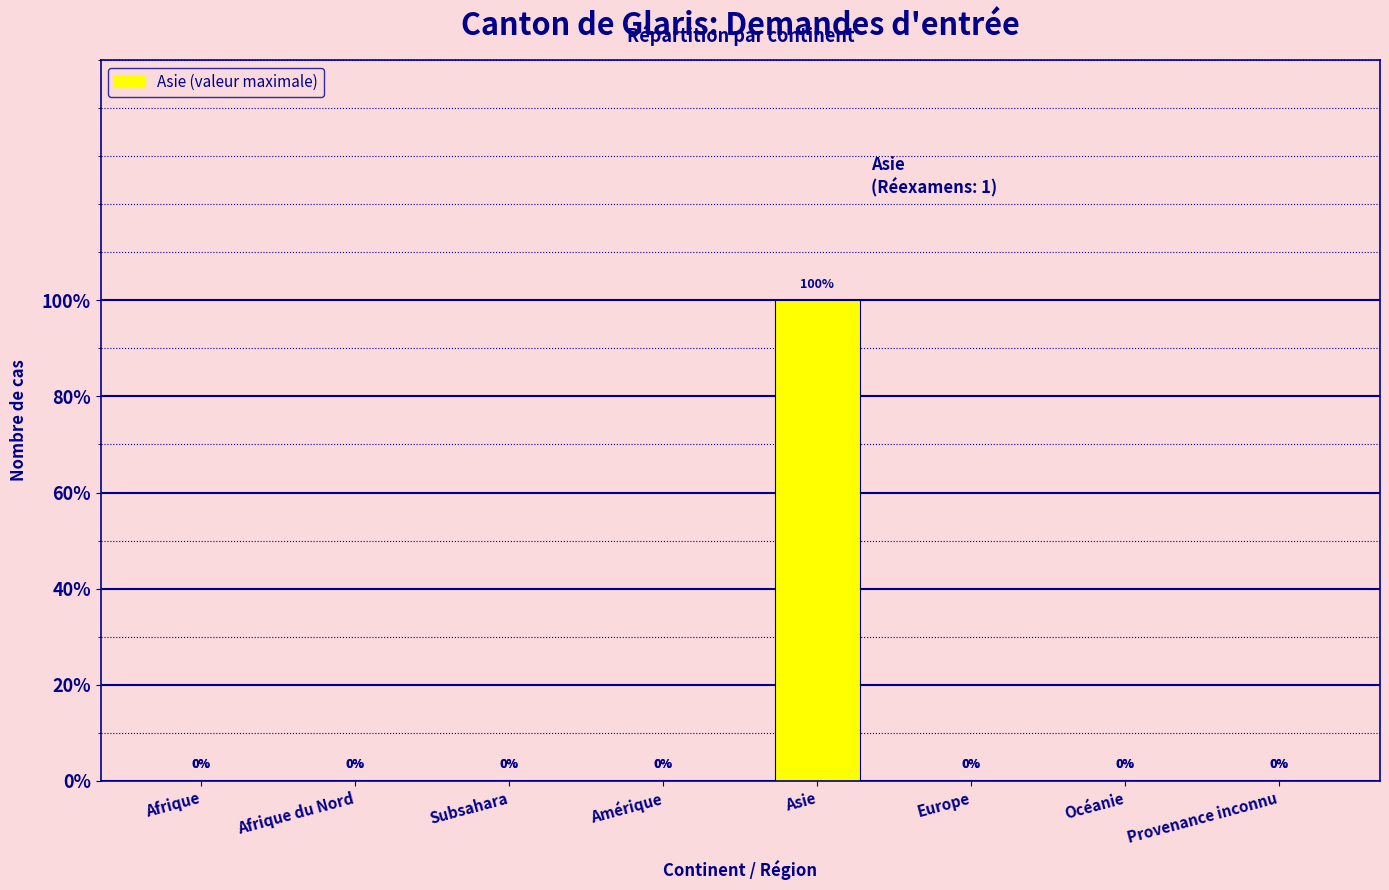

True or false: the data shows 0 at Provenance inconnu.

False